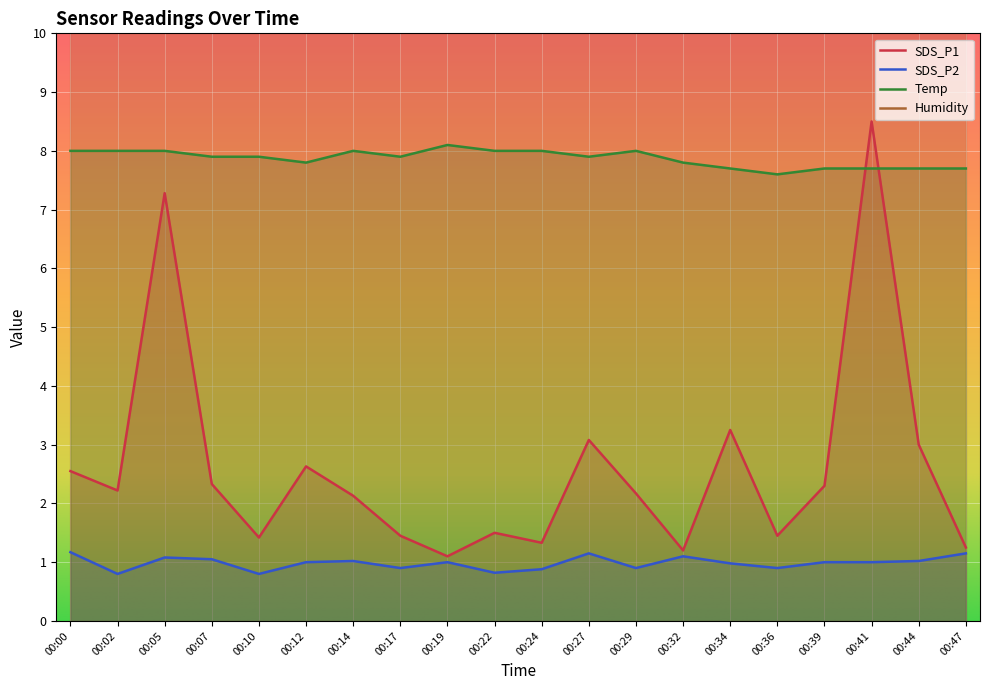

At how many categories does at least one series exceed 1?

20